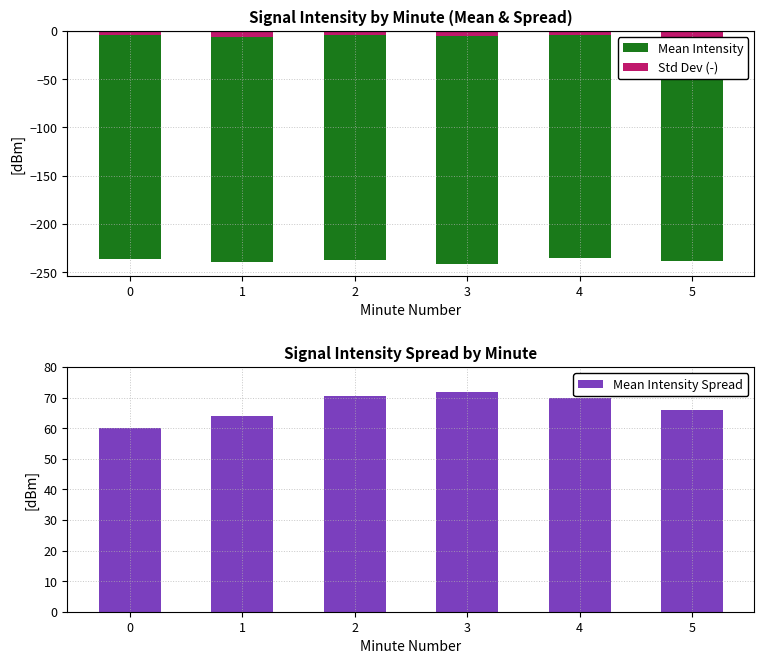

Which series changed the most between 1 and 3?

Mean Intensity Spread